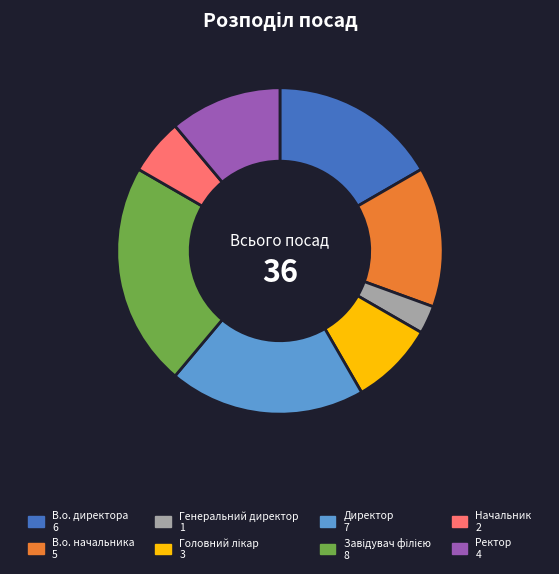

Does Начальник account for over 50% of the chart?

No